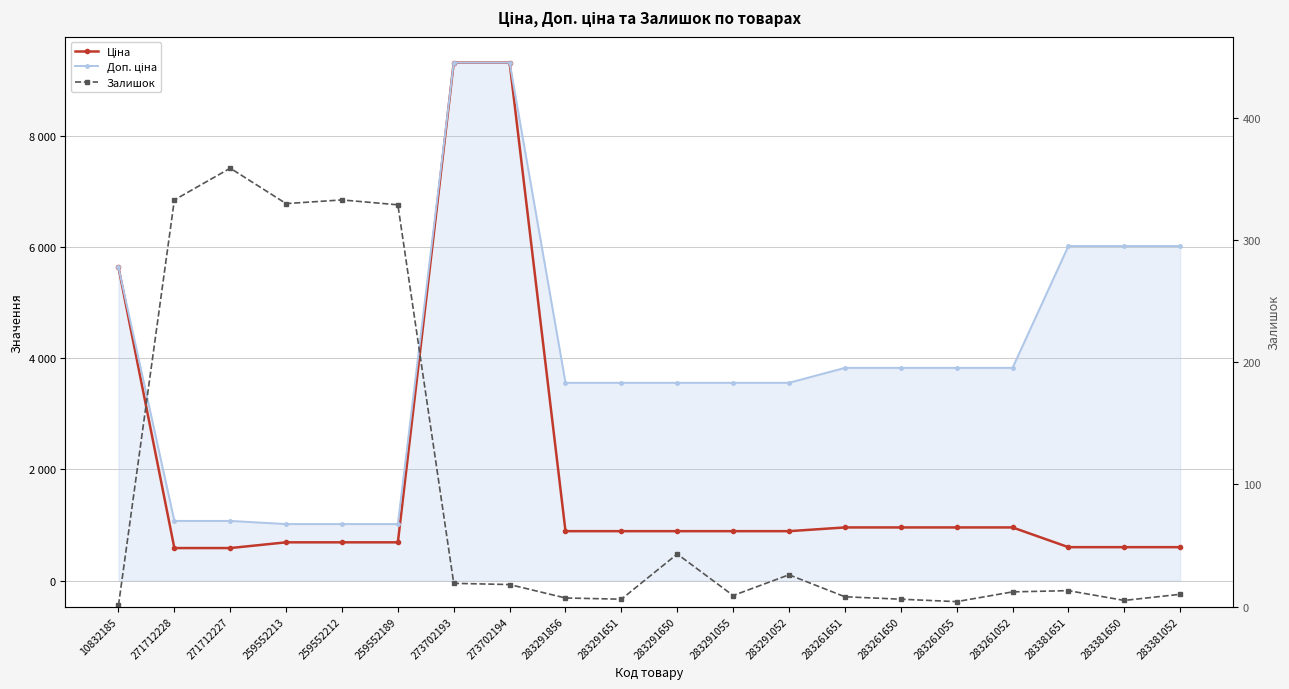

What is the difference between the maximum and minimum values in the Ціна series?

8735.4